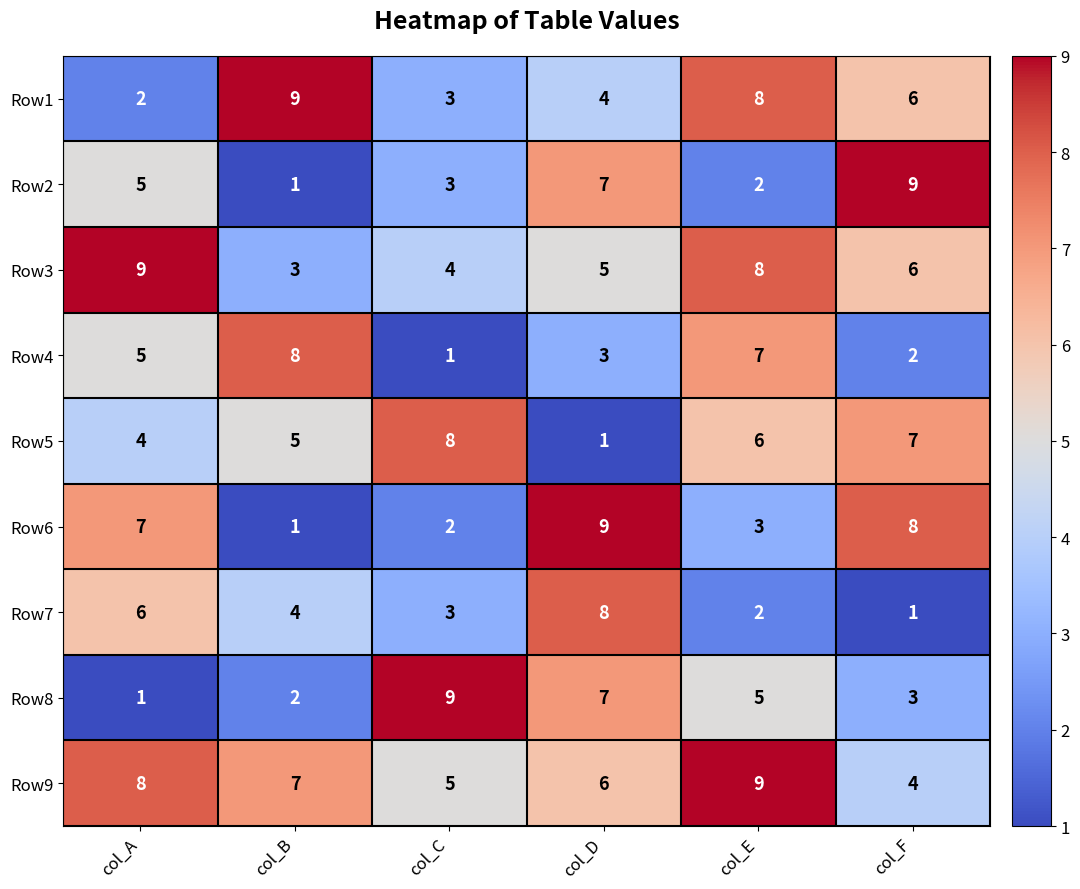

Rank the categories by Row1 value from highest to lowest.

col_B, col_E, col_F, col_D, col_C, col_A